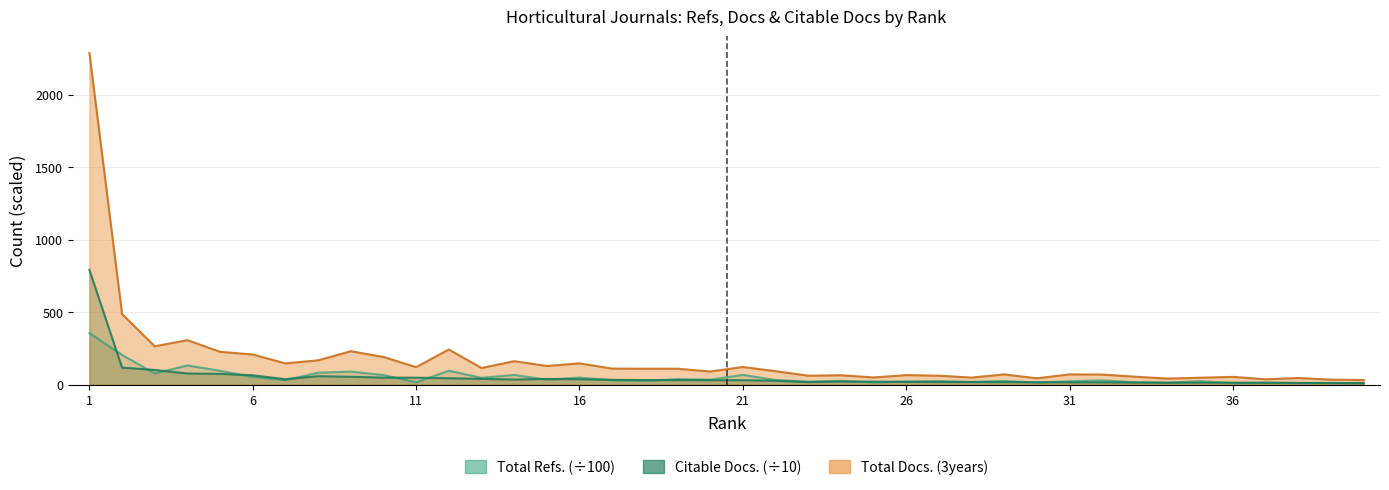

Which has a higher value, 35 or 26?

35